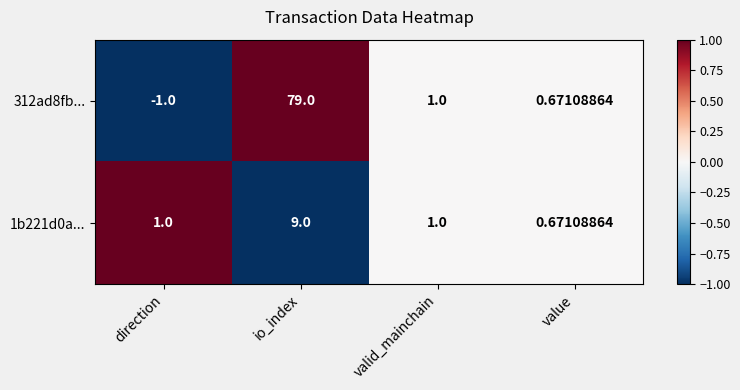

Which category has the lowest value across all series?

direction